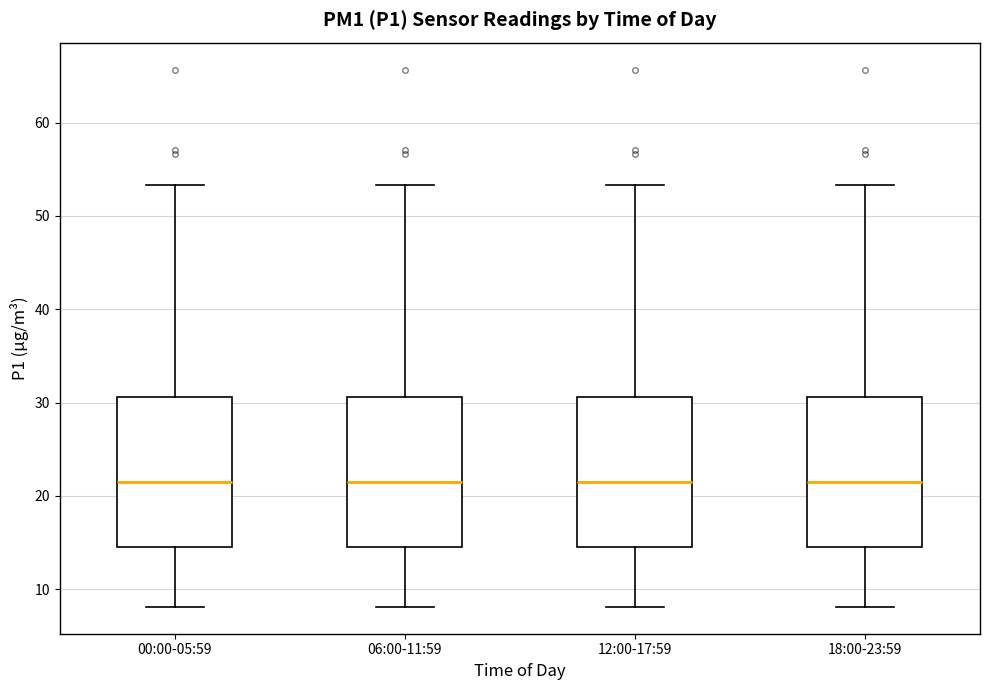

Where does the upper whisker of the box for 06:00-11:59 end on the y-axis? The values are not printed on the chart, so give them approximately, as read against the axis.

53